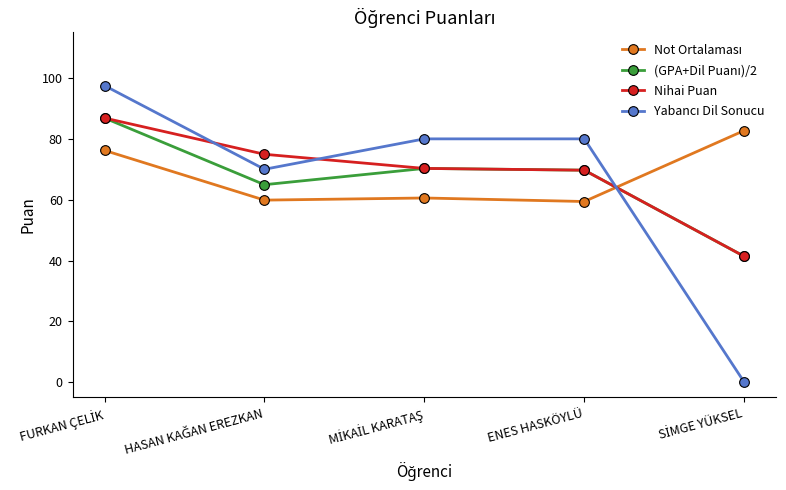

At how many categories does at least one series exceed 63?

5